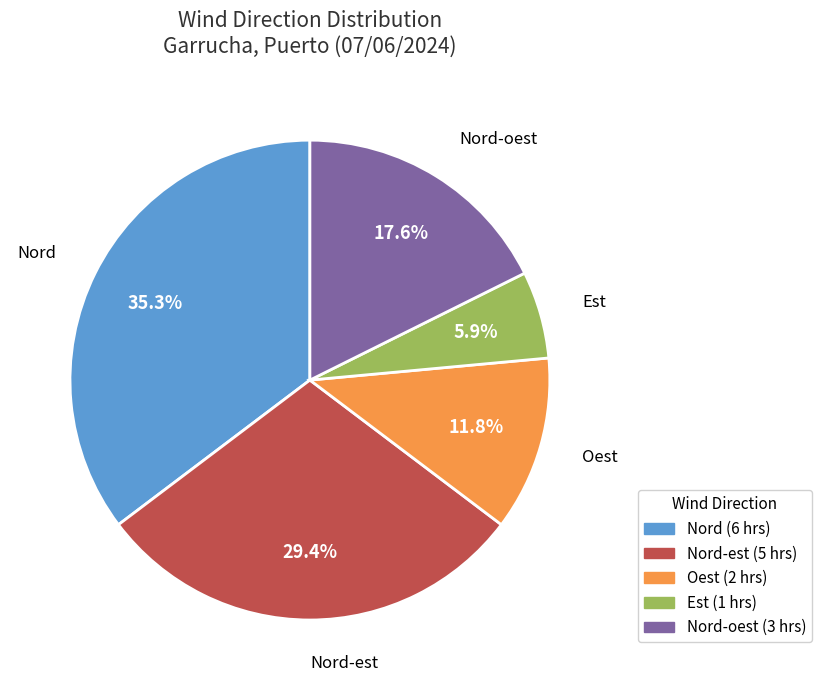

Does any single category account for the majority?

No